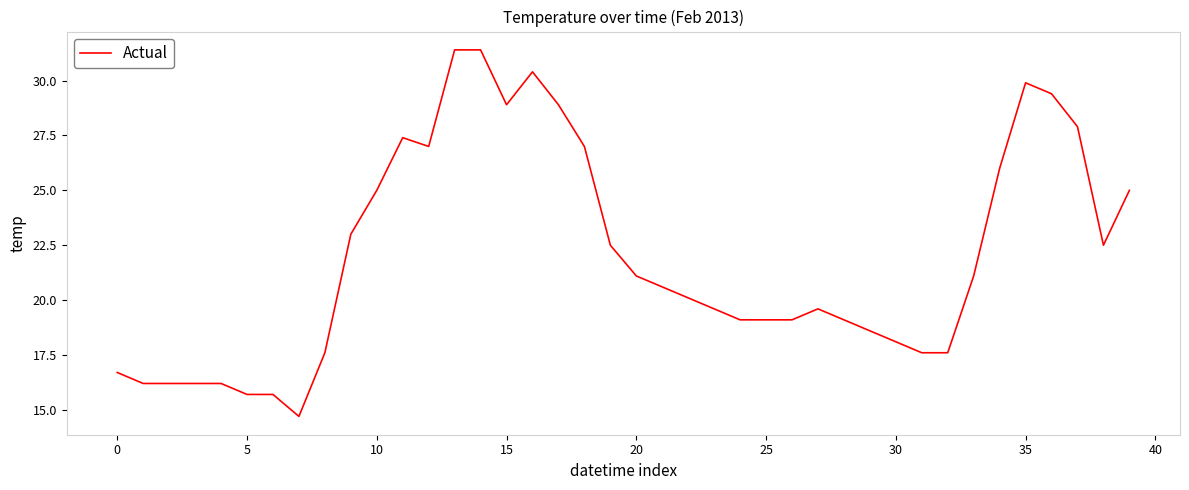

What is the difference between the maximum and minimum values?

16.7